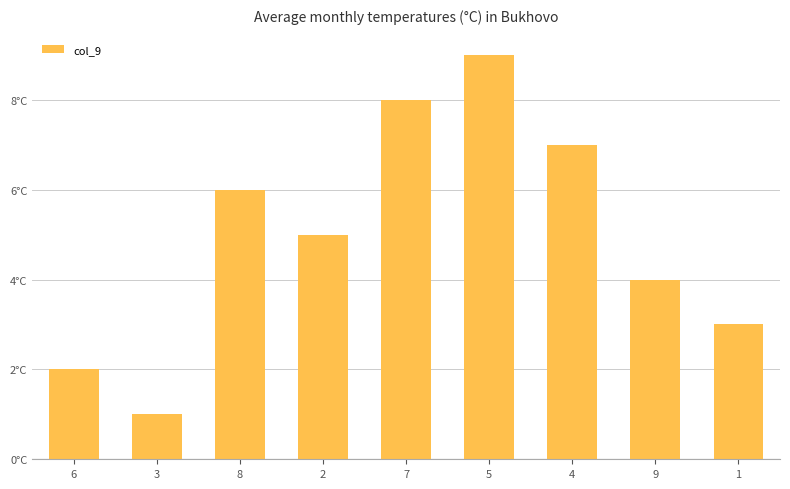

What is the sum of the values at 3 and 6?

3